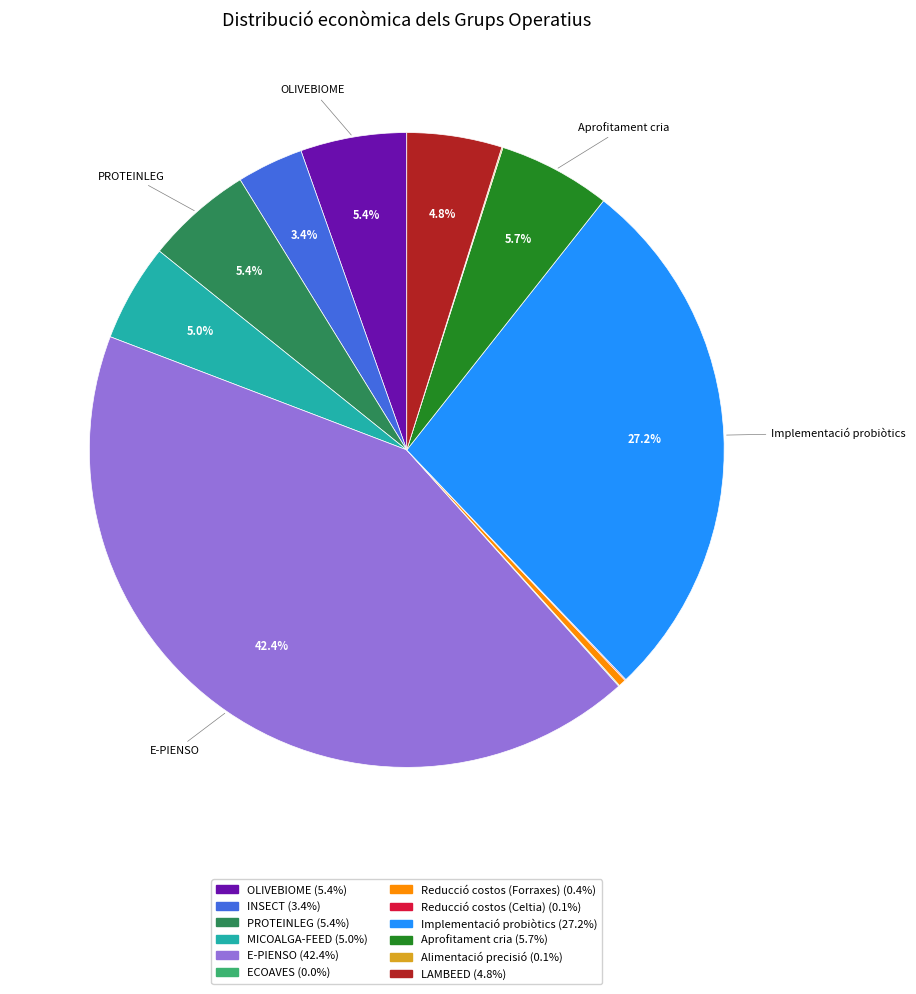

To the nearest percent, what is the combined percentage of LAMBEED and PROTEINLEG?

10%